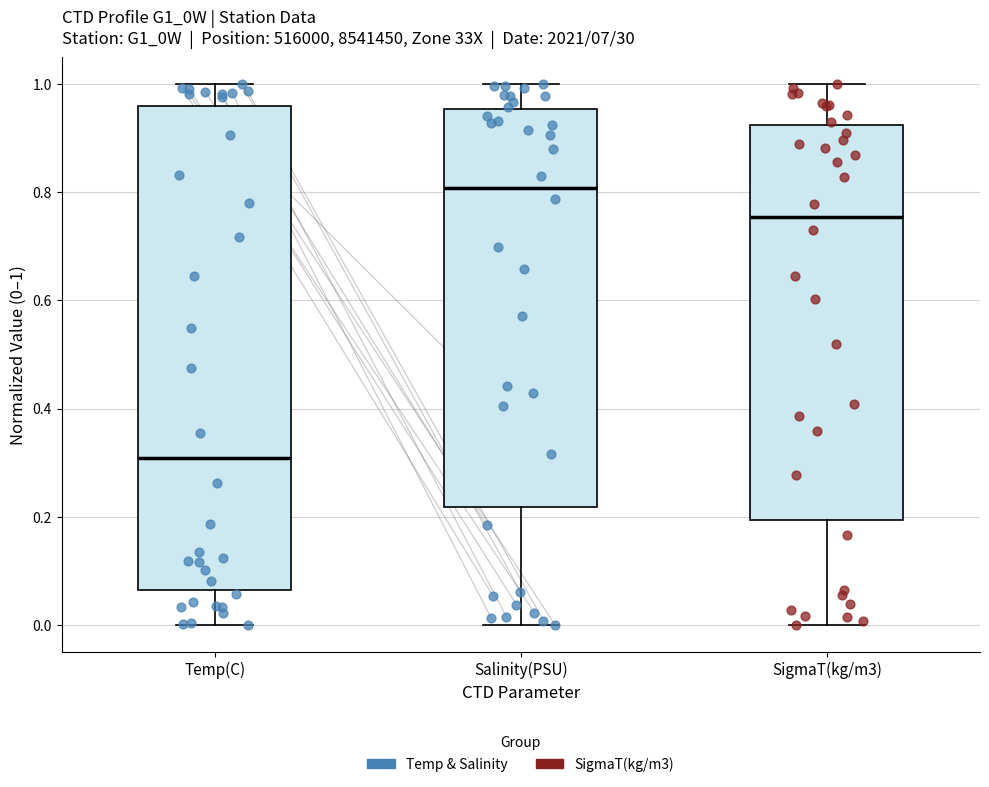

Which box's median line is the lowest?

Temp(C)